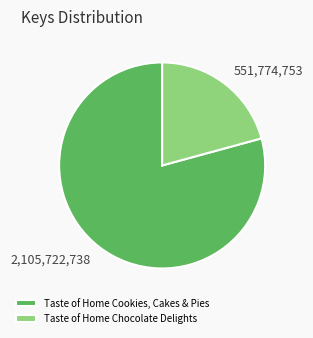

Do Taste of Home Cookies, Cakes & Pies and Taste of Home Chocolate Delights together represent more than half of the pie?

Yes